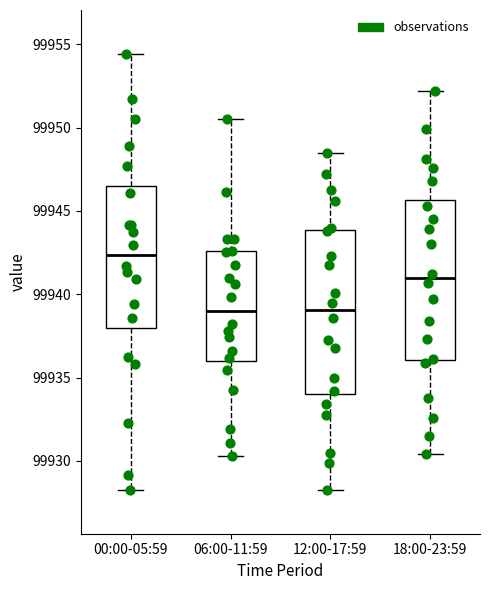

Reading left to right, read every box against the y-axis: the position of its median line, the range the box covers, and the ends of its whiskers. The values are not printed on the chart, so give them approximately, as read against the axis.

00:00-05:59: median 99942.5, box 99938.0 to 99946.5, whiskers 99928.5 to 99954.5
06:00-11:59: median 99939.0, box 99936.0 to 99942.5, whiskers 99930.5 to 99950.5
12:00-17:59: median 99939.0, box 99934.0 to 99944.0, whiskers 99928.5 to 99948.5
18:00-23:59: median 99941.0, box 99936.0 to 99945.5, whiskers 99930.5 to 99952.0